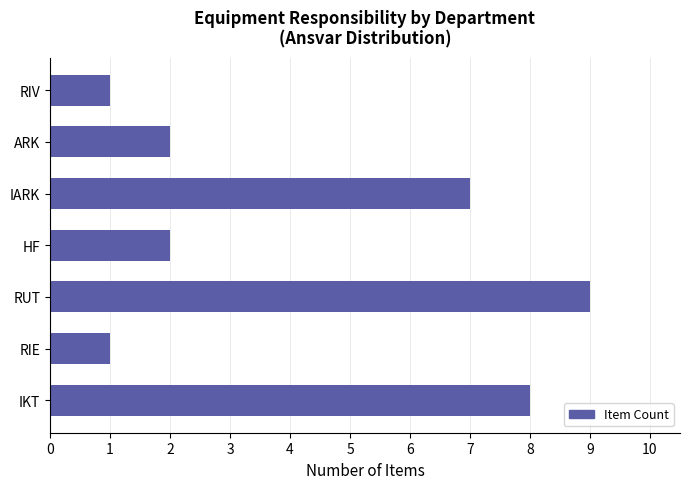

Which has a higher value, RIV or IARK?

IARK